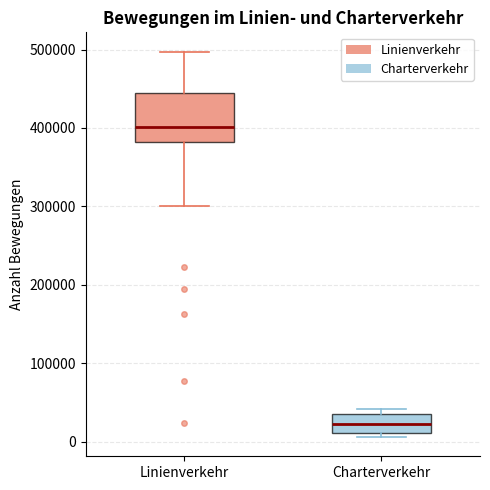

Comparing the boxes themselves (not the whiskers), which one is the tallest?

Linienverkehr